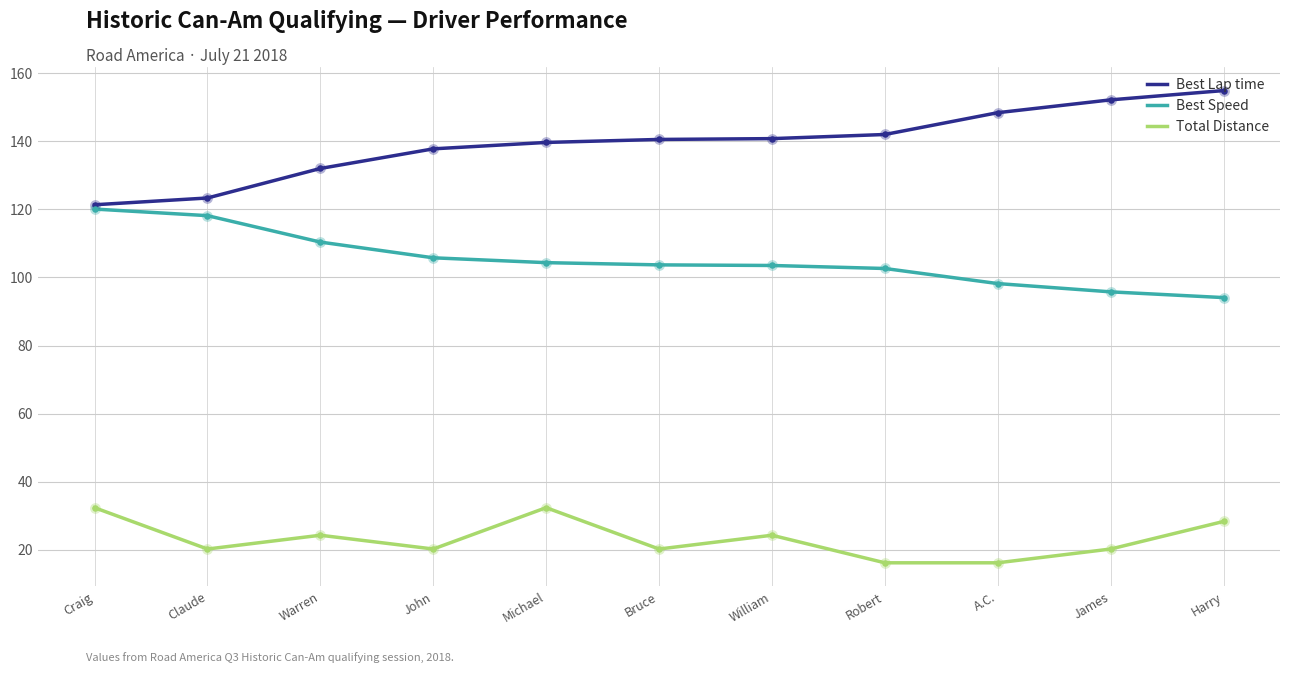

What is the total value across all series at Harry?

277.3